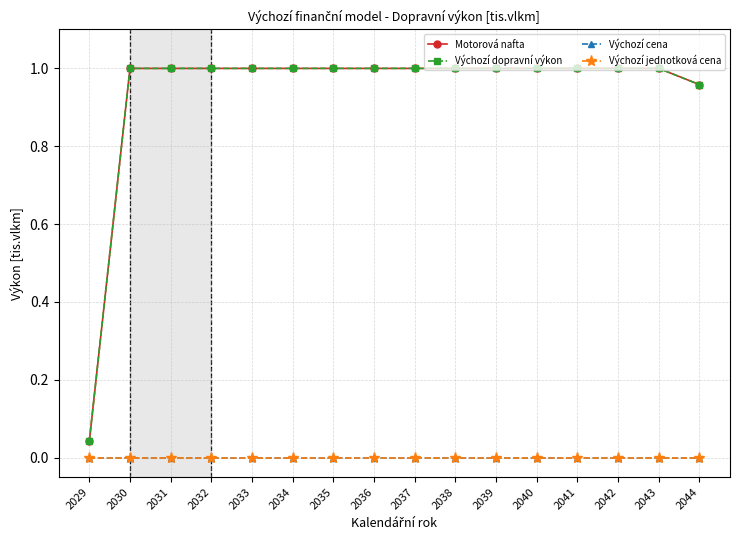

Does the chart have visible grid lines?

Yes